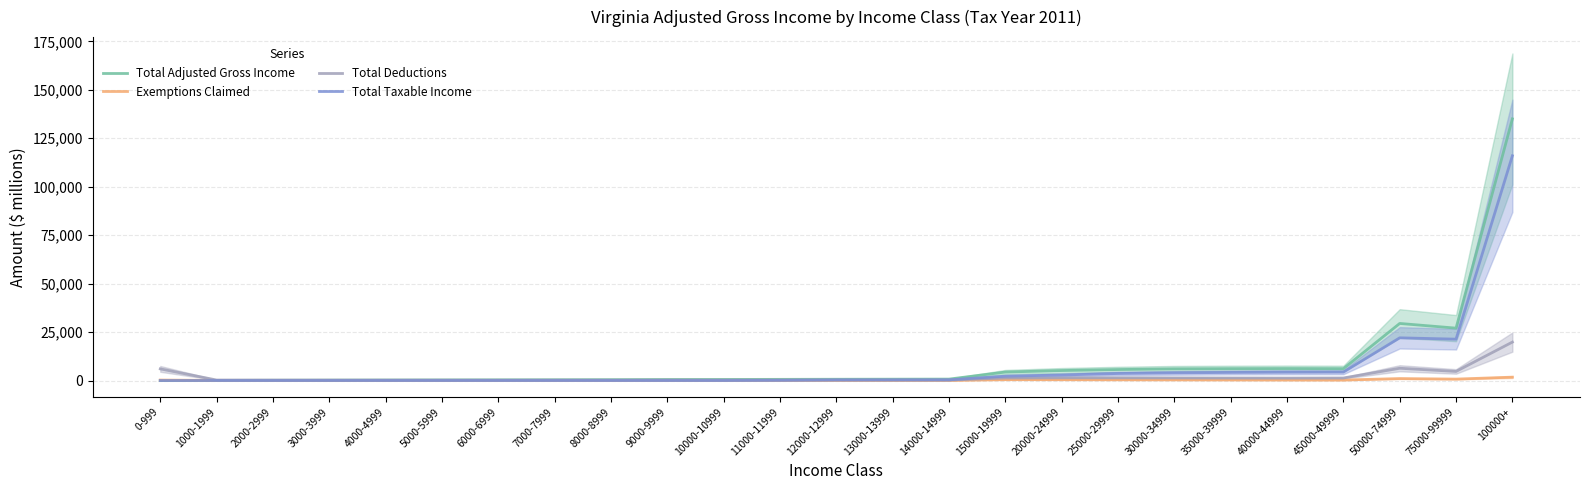

Is it true that Exemptions Claimed equals 74.0 at 4000-4999?

True